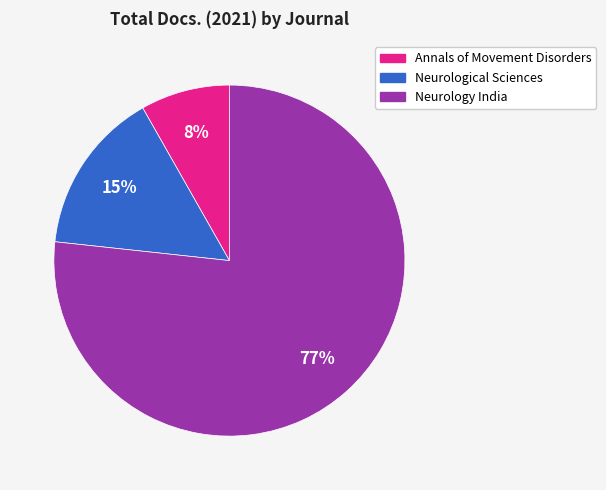

How many slices are in this pie chart?

3